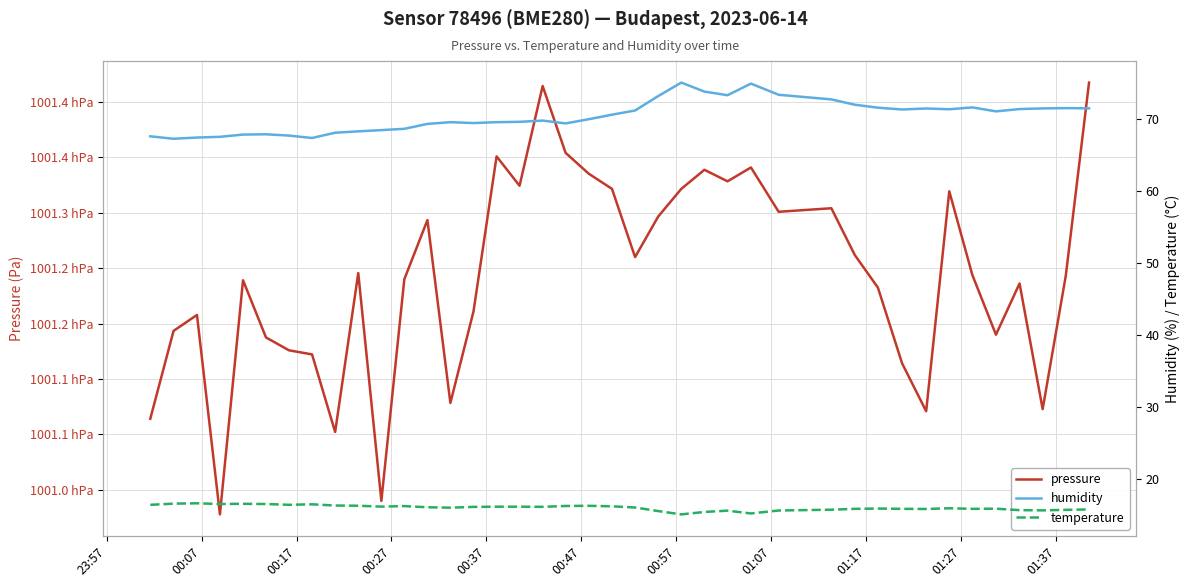

How many data points in pressure are less than 100124?

18